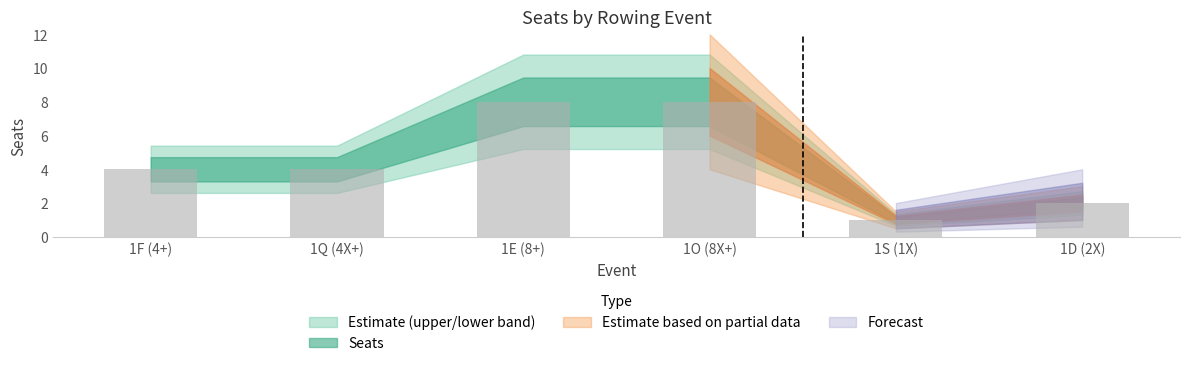

The chart shows a value of 4 at 1Q (4X+). True or false?

True